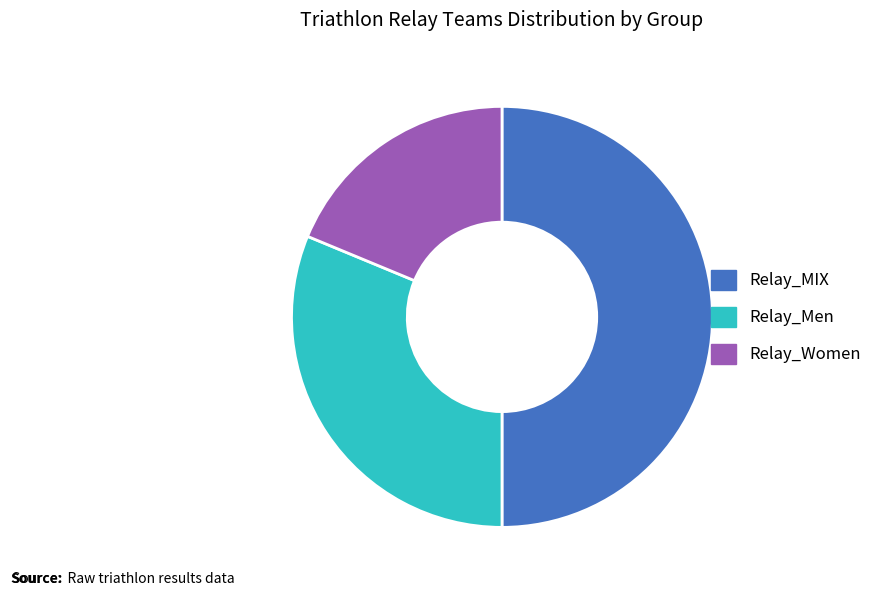

Between Relay_Men and Relay_Women, which is larger?

Relay_Men